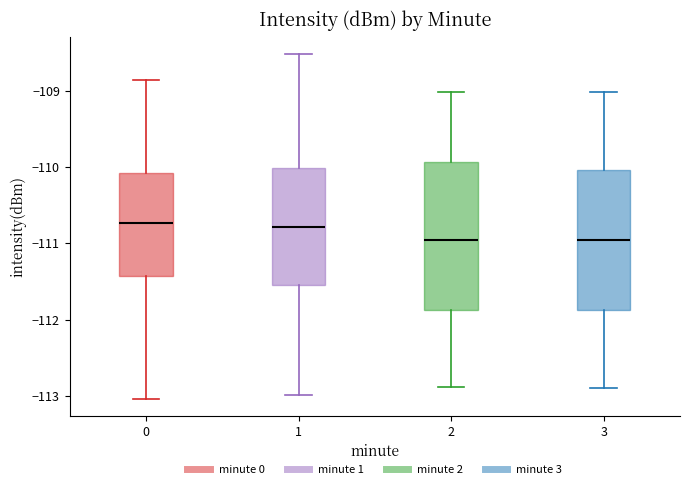

Where is the lower edge of the box at x = 1 on the y-axis? The values are not printed on the chart, so give them approximately, as read against the axis.

-111.6